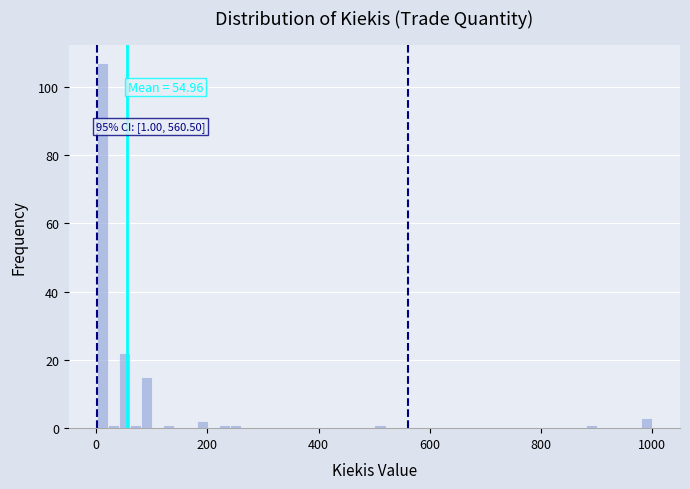

Around what value on the x-axis is the tallest bar? Give the approximate position of its centre, as read against the axis.

20